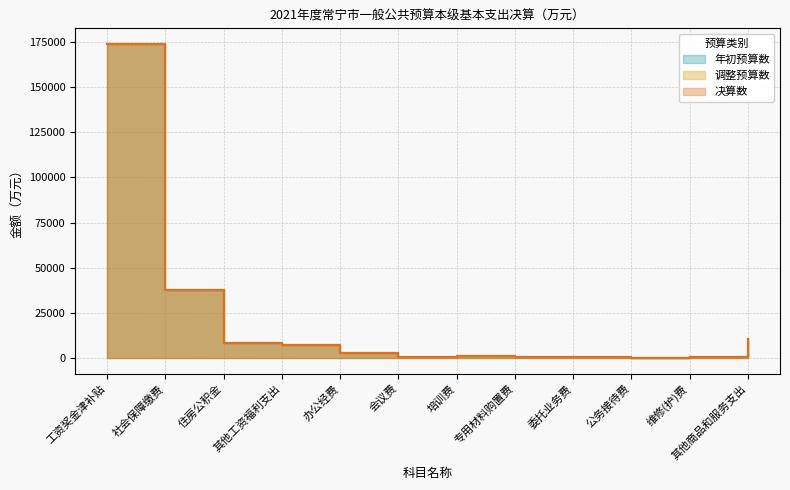

At which category does 决算数 reach its first local valley?

会议费